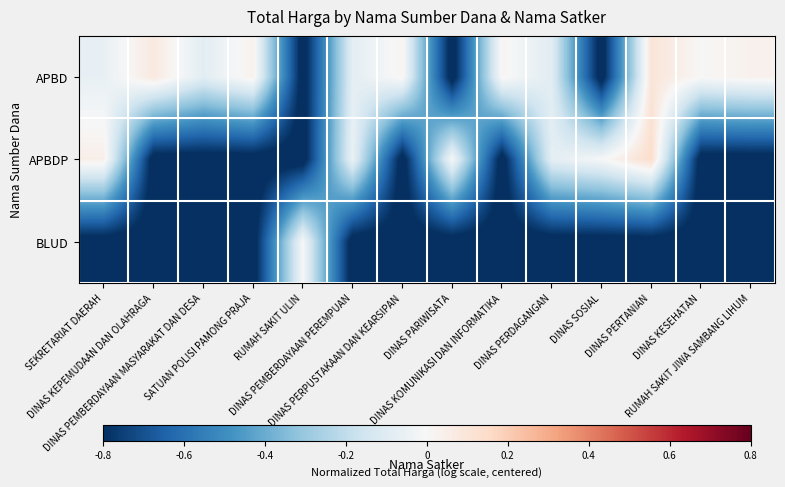

What is the difference between the highest and lowest values at DINAS PEMBERDAYAAN PEREMPUAN?

0.8